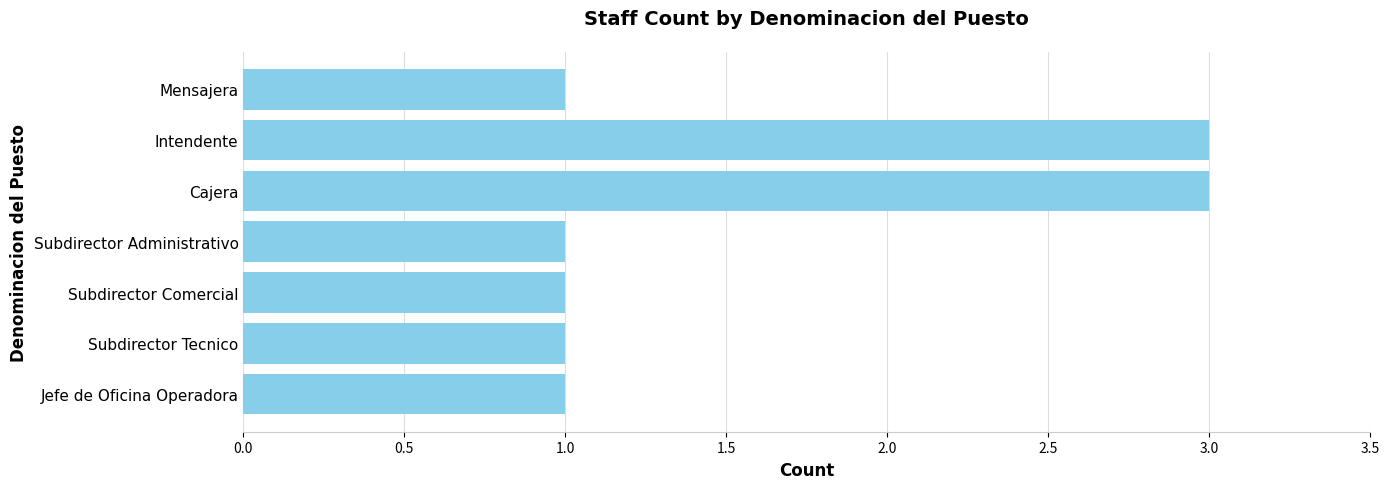

The chart shows a value of 1 at Subdirector Comercial. True or false?

True